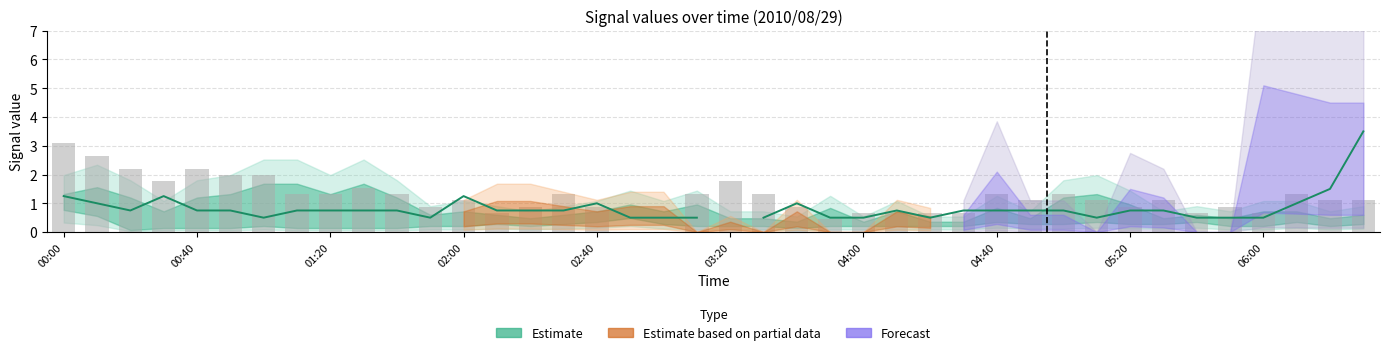

The chart shows a value of 0.7 at 21. True or false?

False